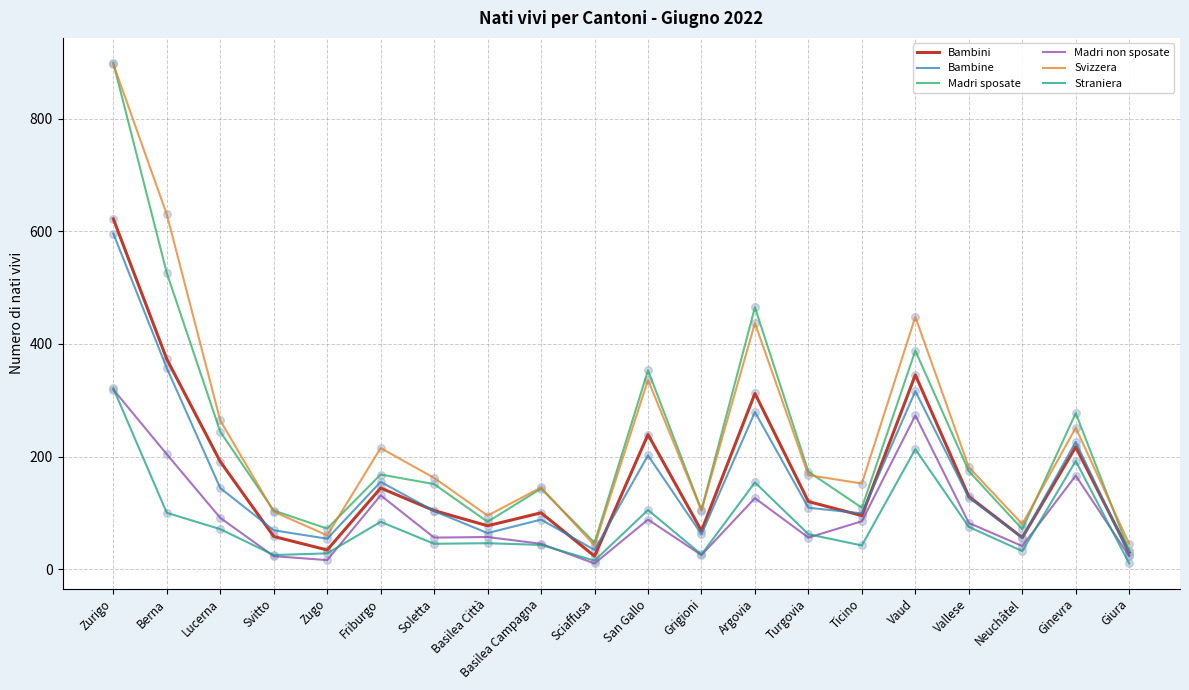

Is the value of Madri sposate at Sciaffusa greater than the value of Straniera at Lucerna?

No